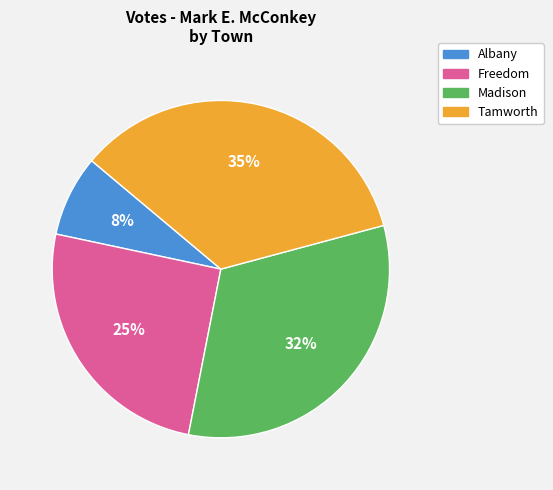

How many slices are in this pie chart?

4